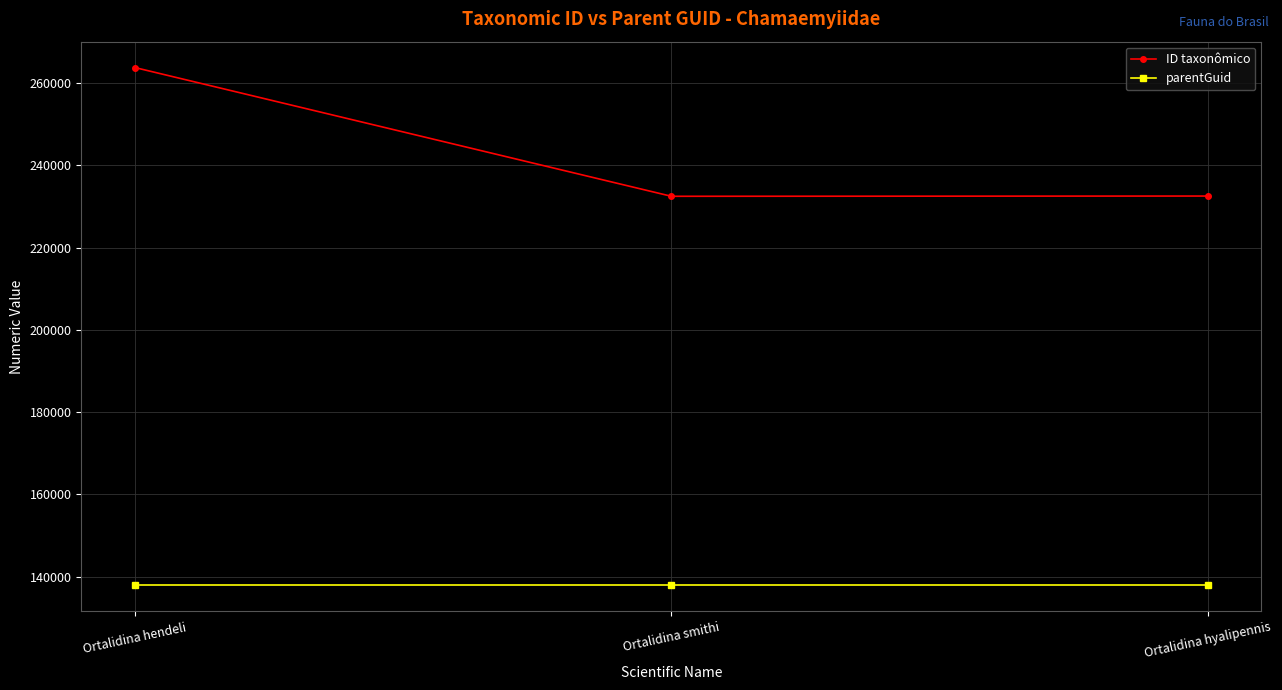

At which category is the sum across all series the highest?

Ortalidina hendeli